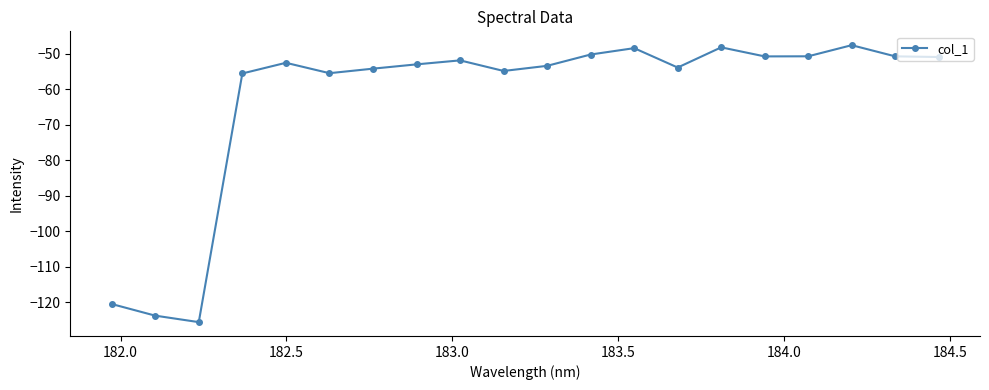

What is the minimum value shown in the chart?

-125.6